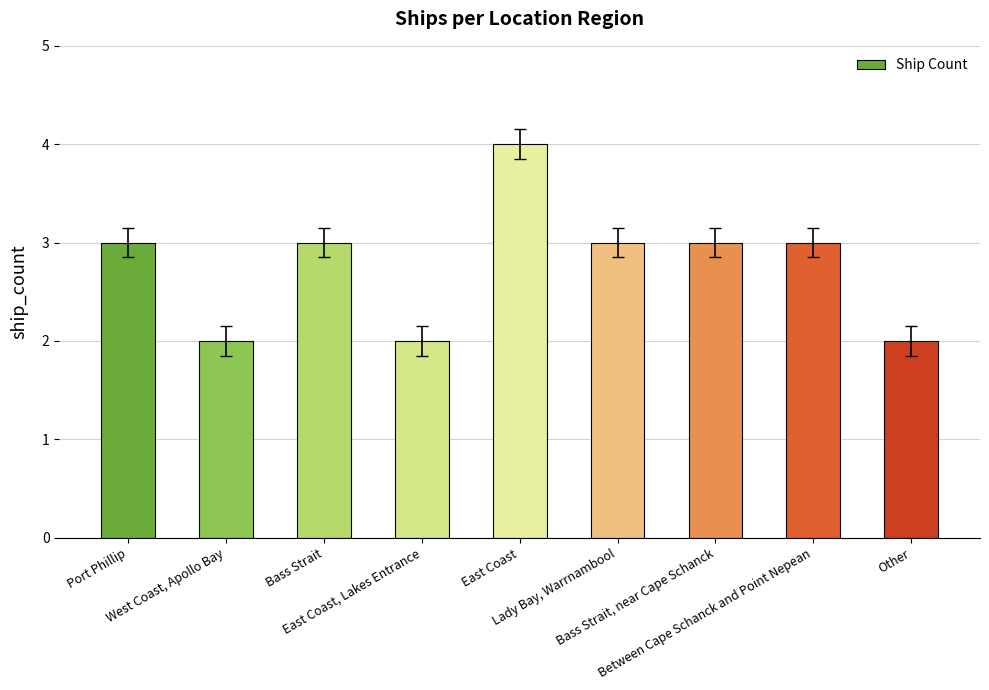

What is the average value?

3